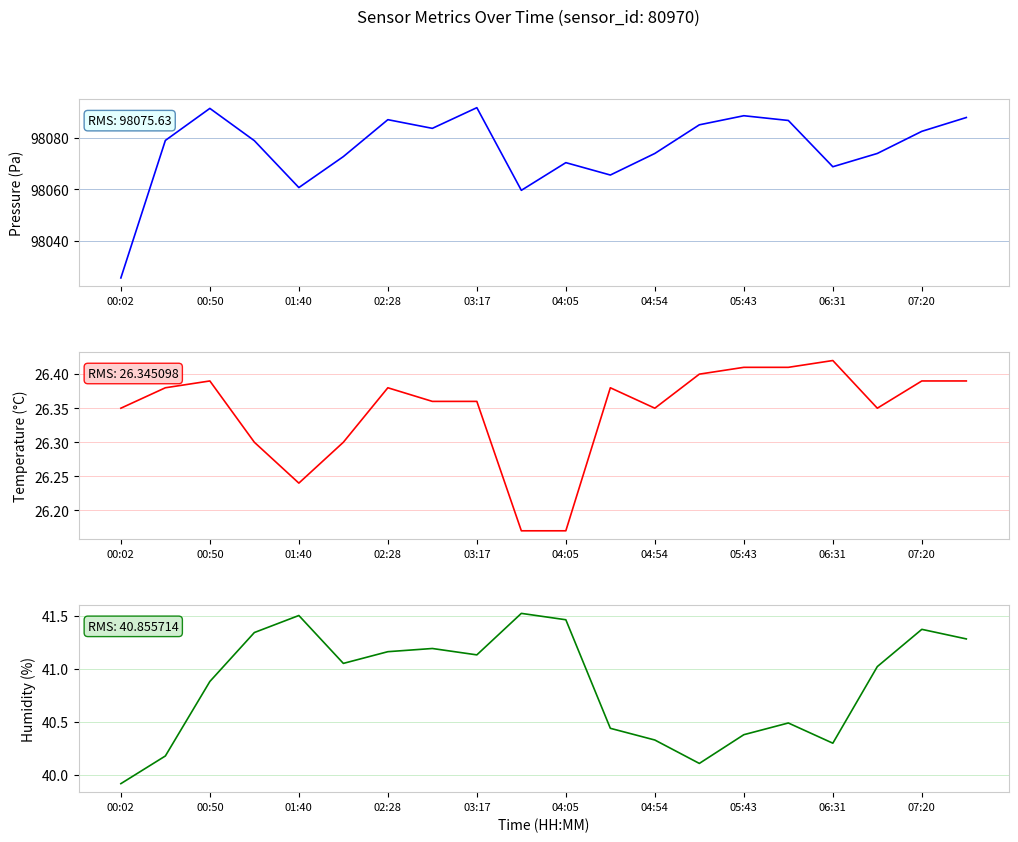

Which series has the largest total across all categories?

pressure